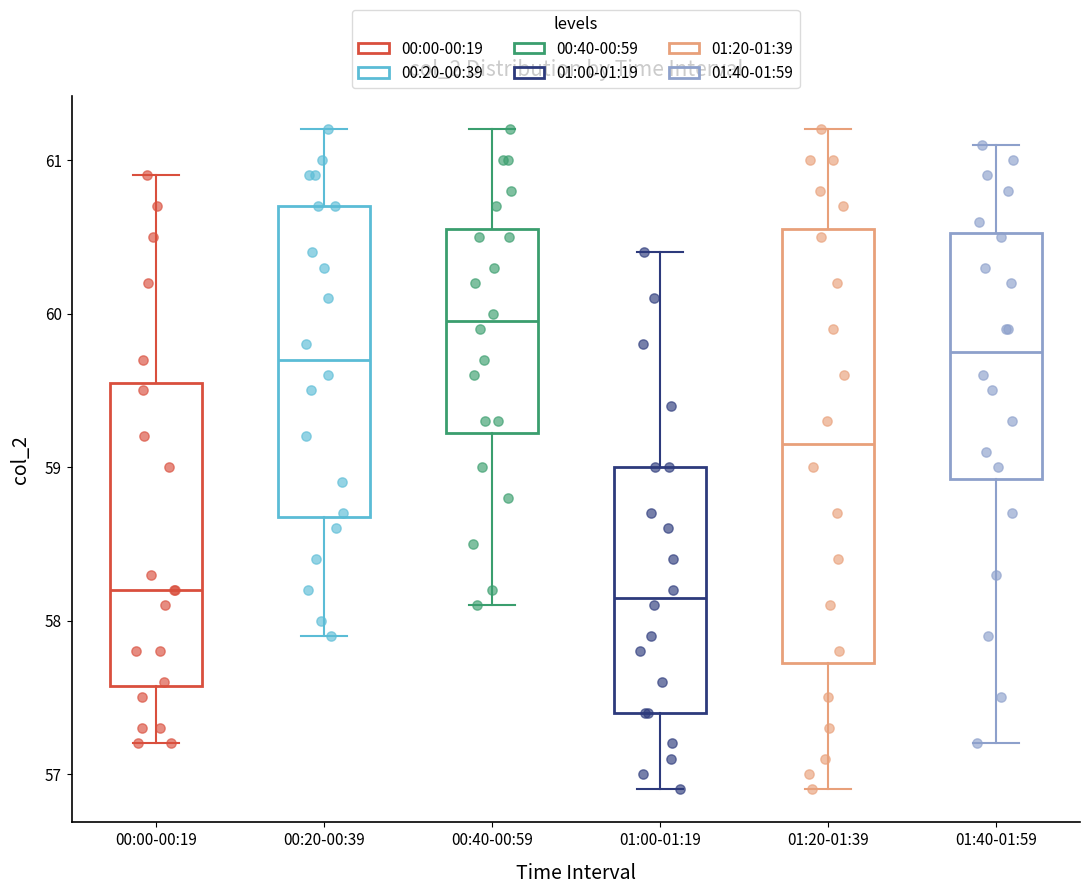

Which box has the highest median line?

00:40-00:59